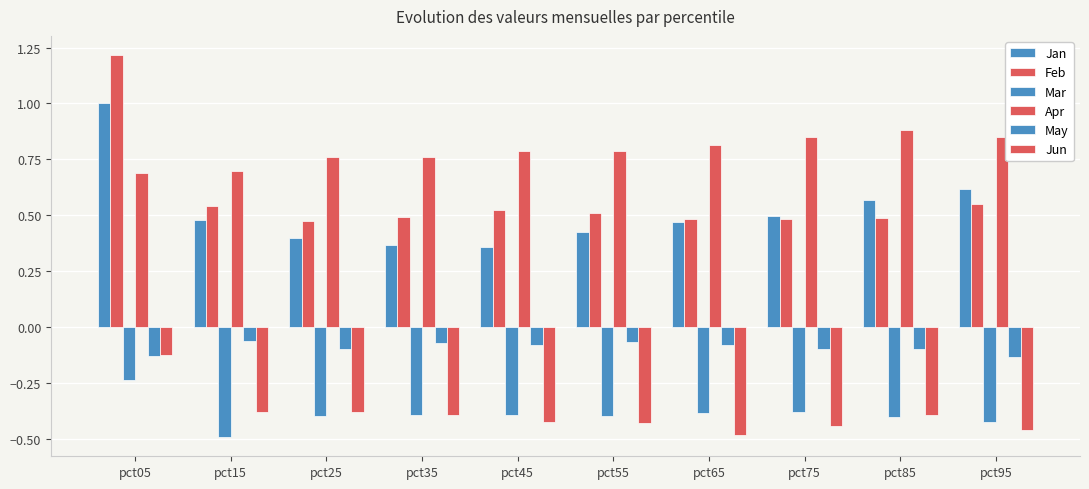

What is the approximate value of Apr at pct65?

0.8